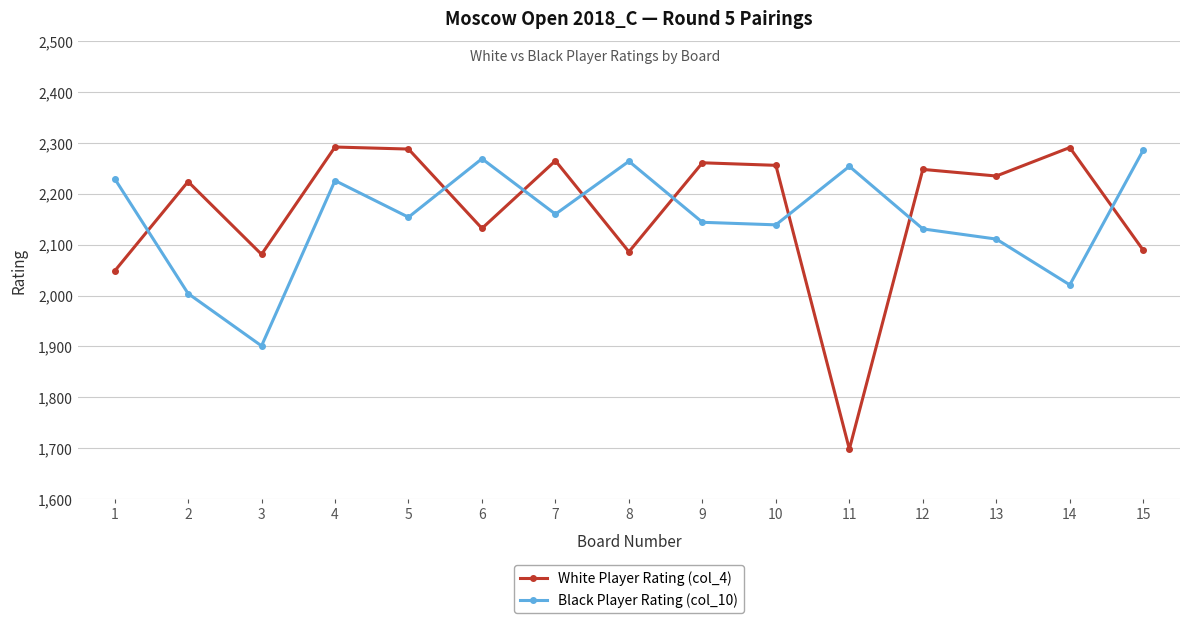

Which series has the widest spread of values?

White Player Rating (col_4)